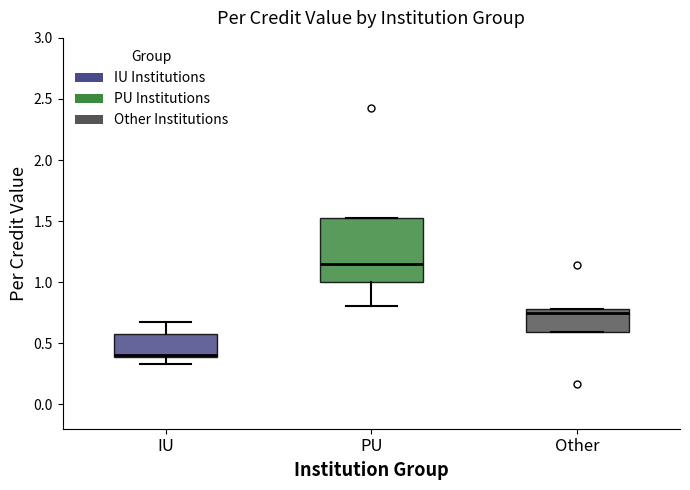

Reading left to right, transcribe this box plot: for each box, give where its median line is, the range the box spans, and where its two whiskers end, as read against the y-axis. The values are not printed on the chart, so give them approximately, as read against the axis.

IU: median 0.40 (just above the box's lower edge), box 0.40 to 0.60, whiskers 0.35 to 0.65
PU: median 1.15, box 1.00 to 1.50, whiskers 0.80 to 1.50
Other: median 0.75, box 0.60 to 0.80, whiskers 0.60 to 0.80